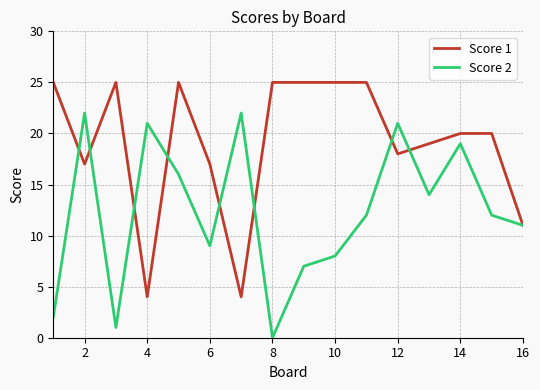

Rank the series by their maximum value, from highest to lowest.

Score 1, Score 2